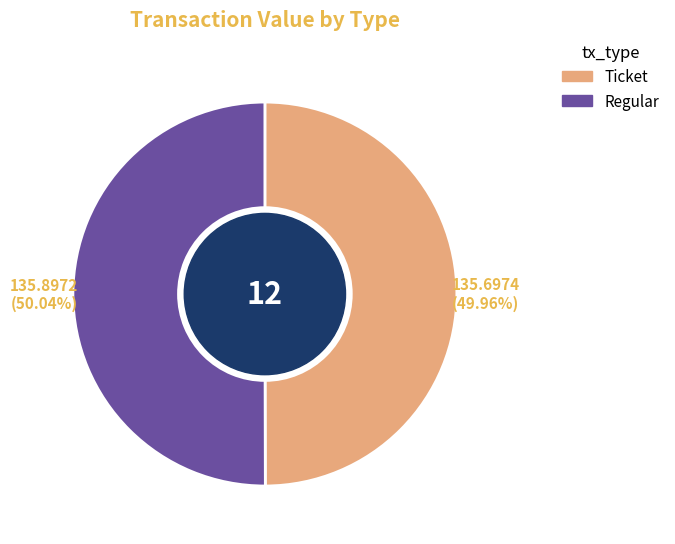

Is there a majority slice in this chart?

Yes